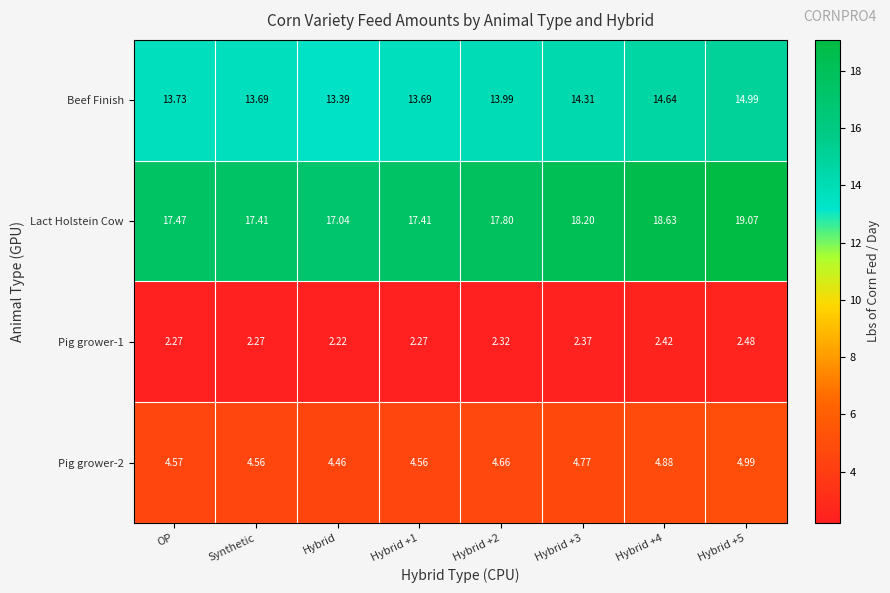

Which category has the lowest value in the Pig grower-1 series?

Hybrid